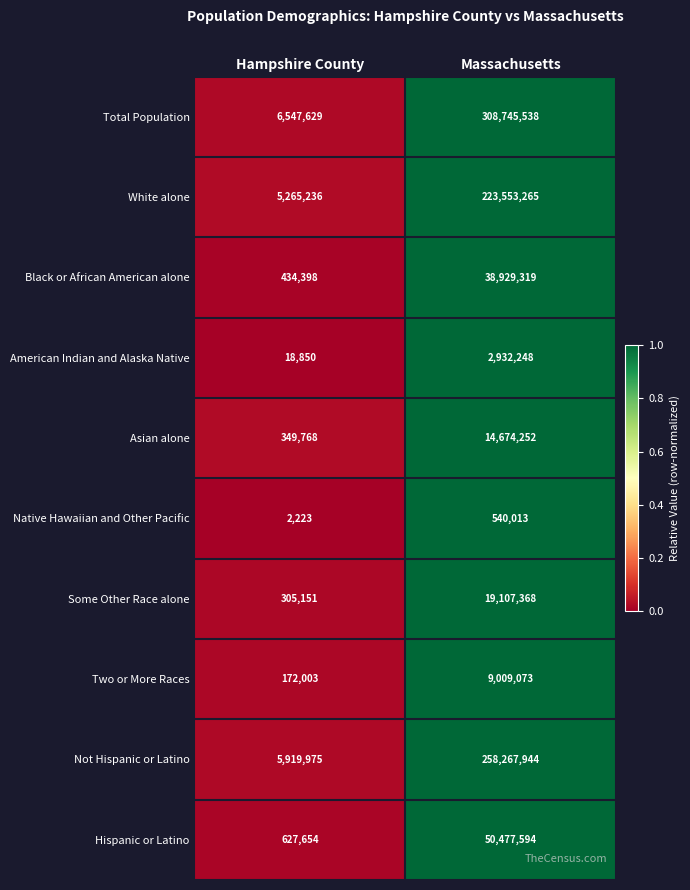

List the labels in order of Hispanic or Latino value, largest first.

Massachusetts, Hampshire County